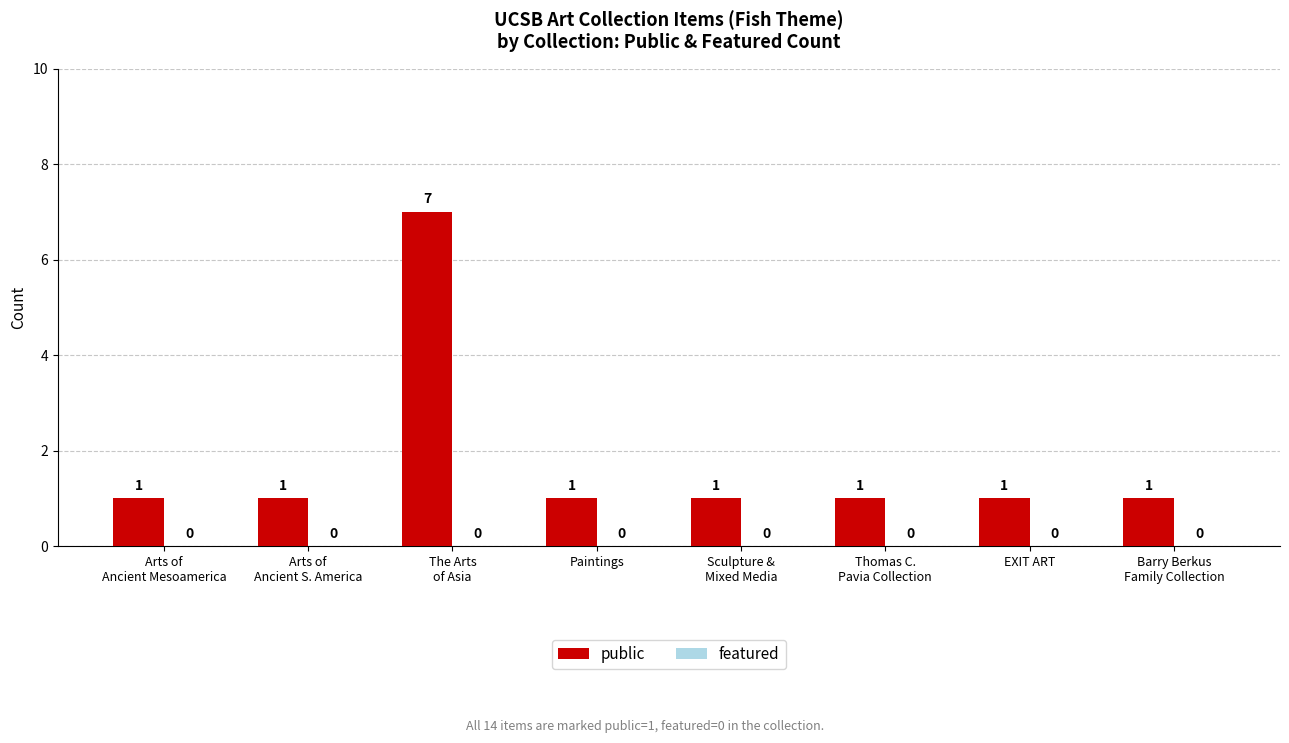

What is the maximum value shown in the chart?

7